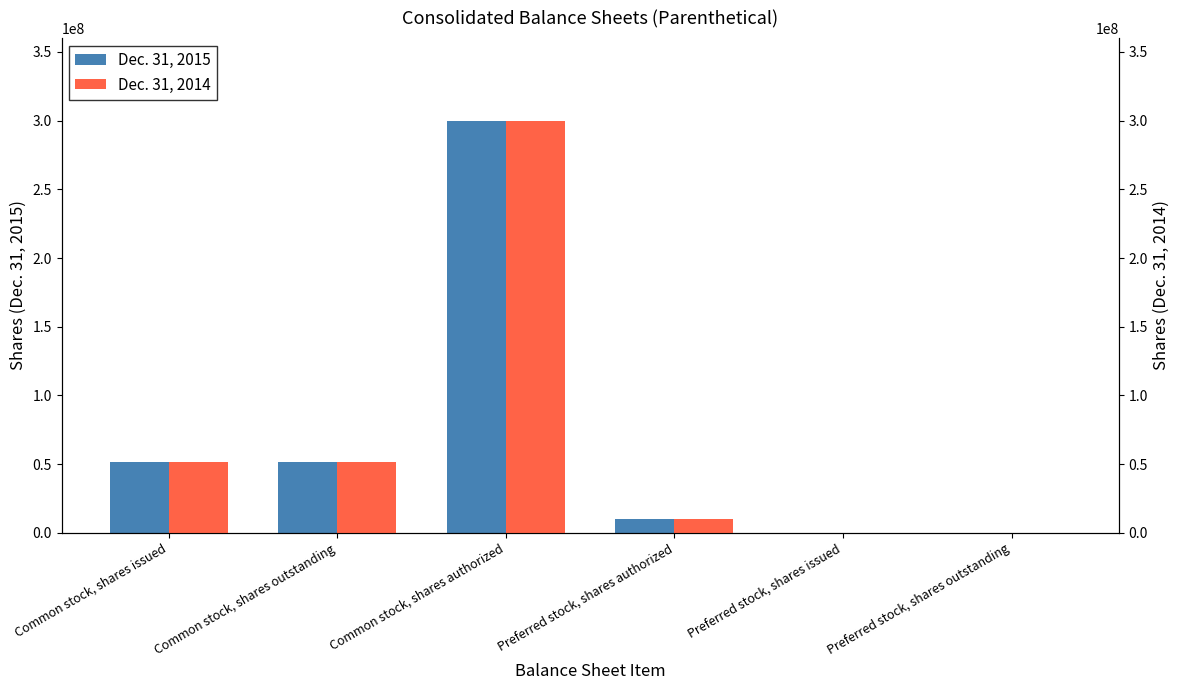

The Dec. 31, 2014 series shows -202868154 at Preferred stock, shares issued. True or false?

False